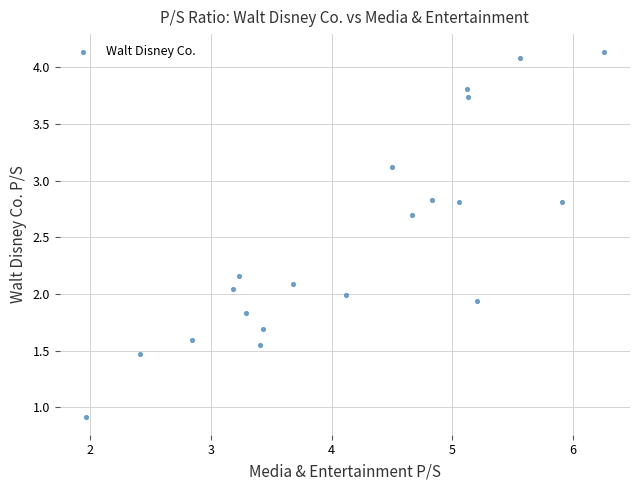

What is the range of Y values (max minus min)?

3.2